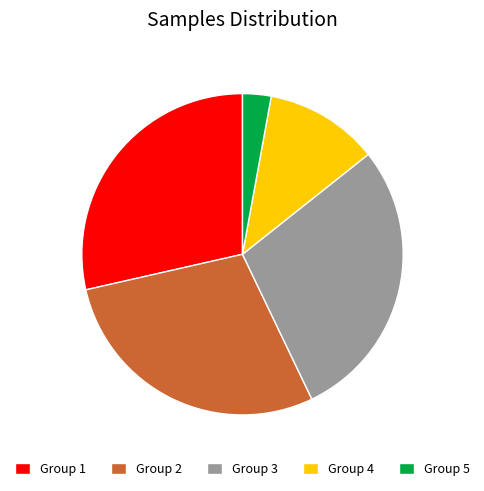

Combined, do Group 3 and Group 1 account for over 50%?

Yes